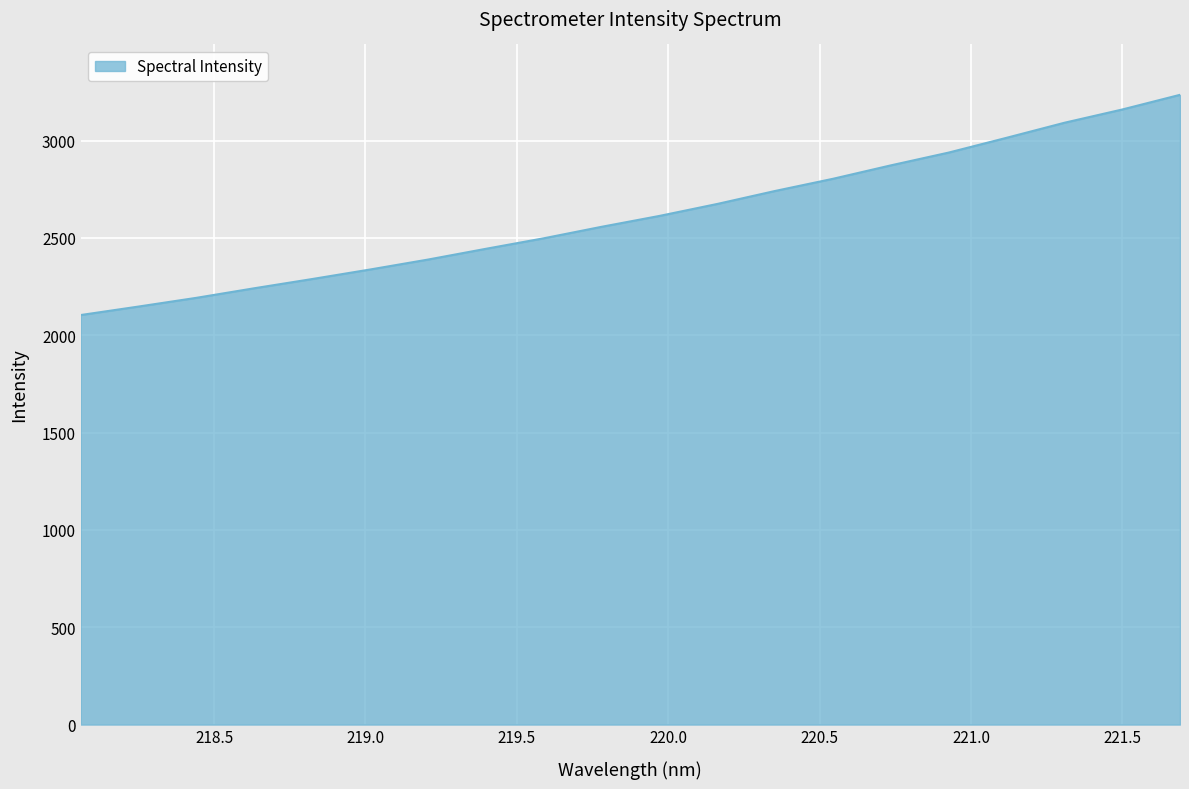

What is the average value?

2617.6